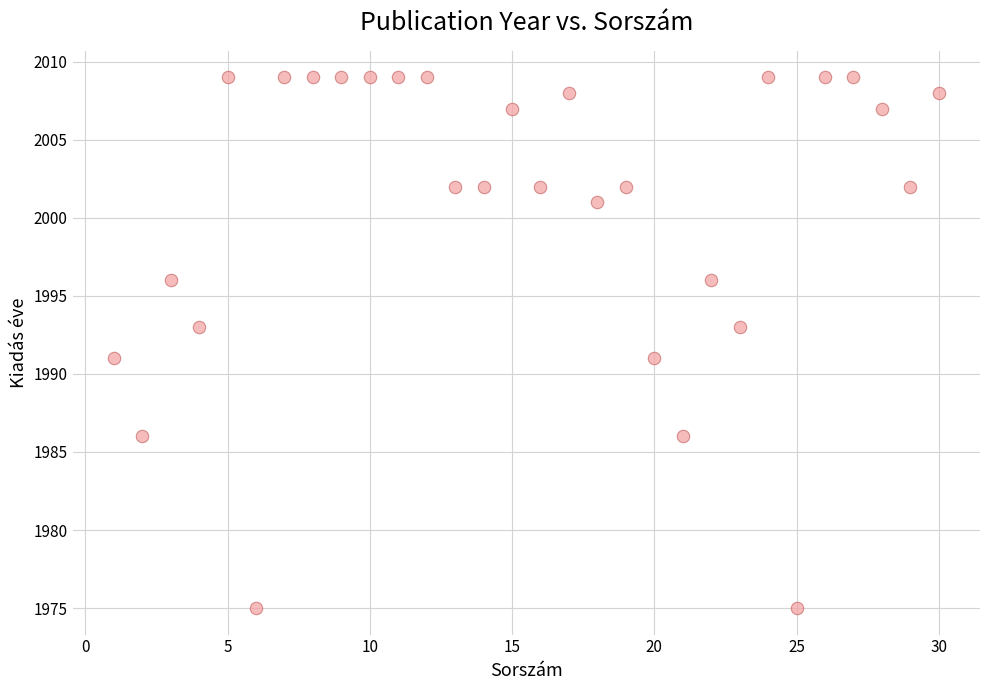

What is the range of X values (max minus min)?

29